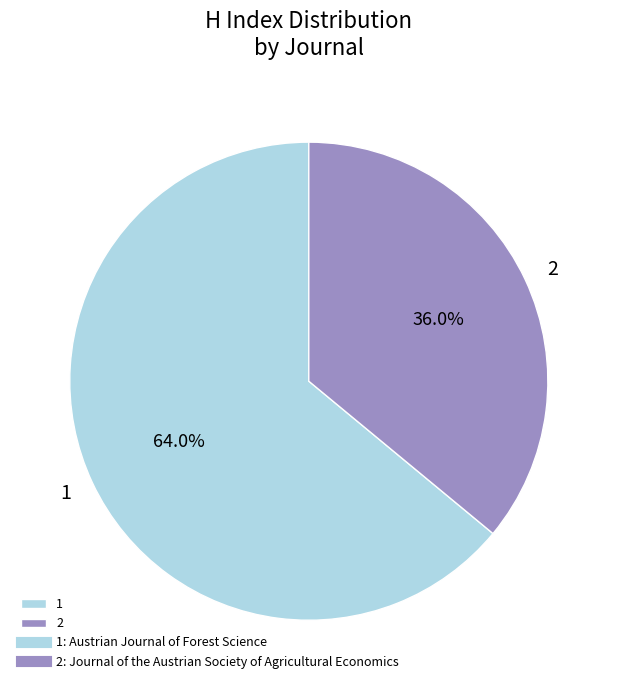

Approximately how many times larger is the value at 2 compared to 1?

0.6